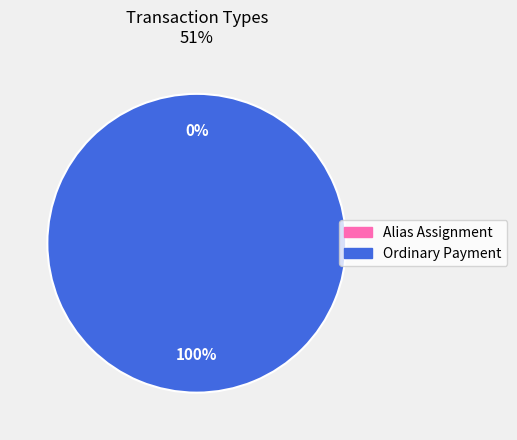

Is it true that Ordinary Payment is 99% of the pie?

False